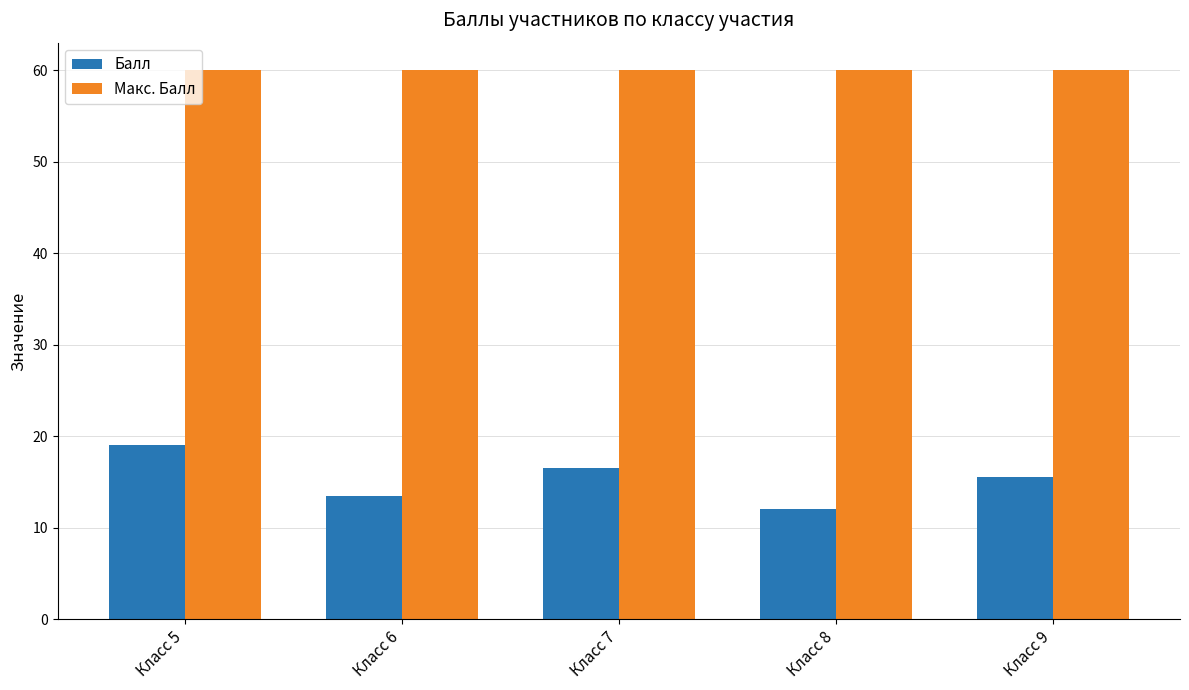

At how many categories does at least one series exceed 38?

5